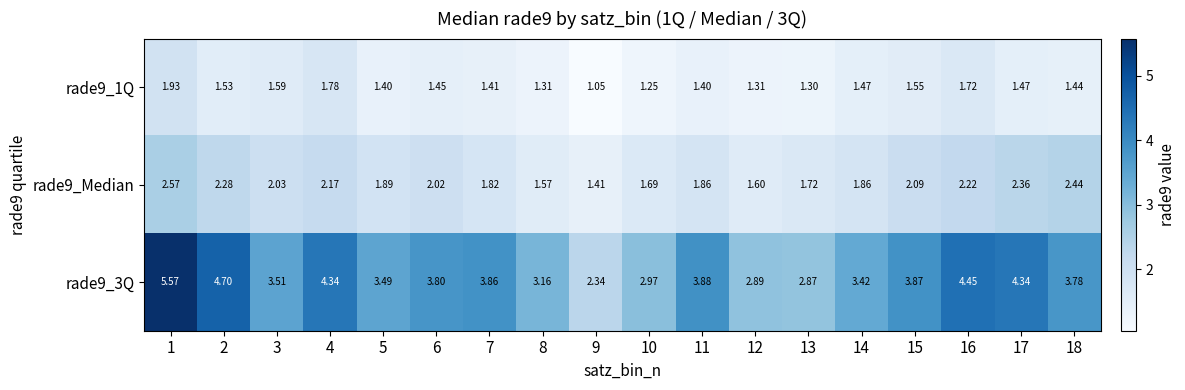

Is the value of rade9_1Q at 6 greater than the value of rade9_Median at 13?

No